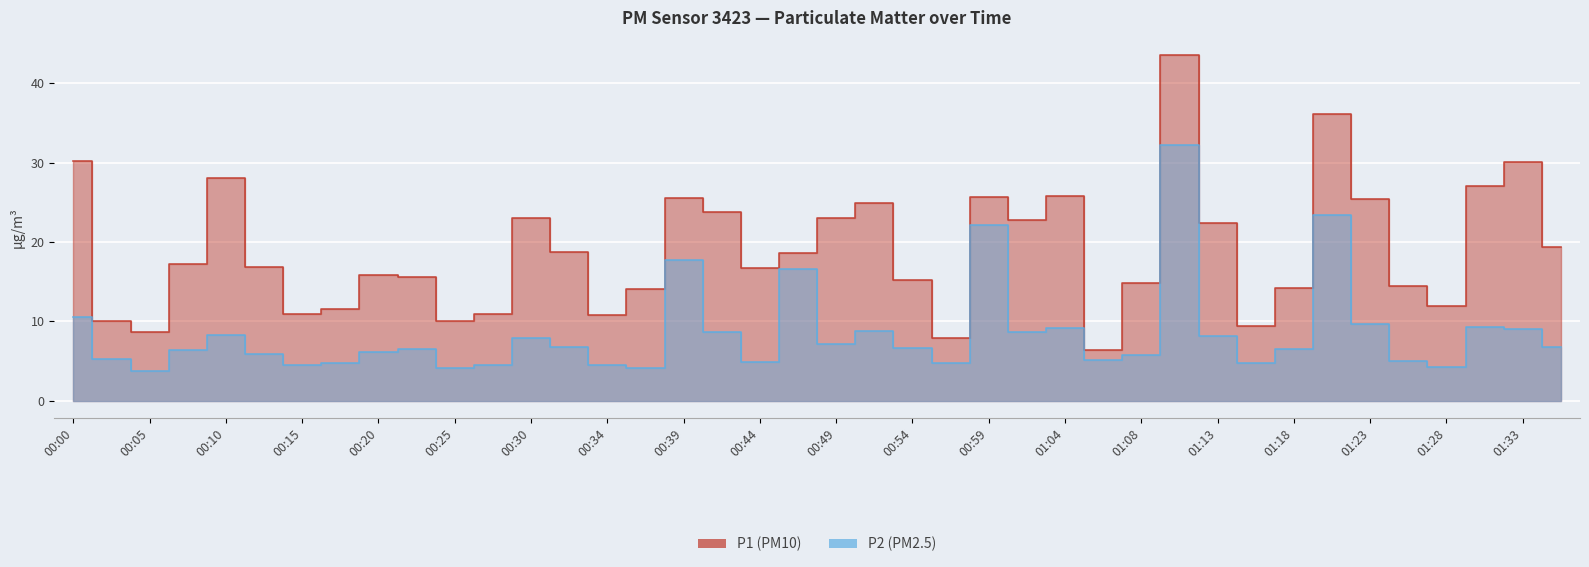

Count the number of data series in this chart.

2